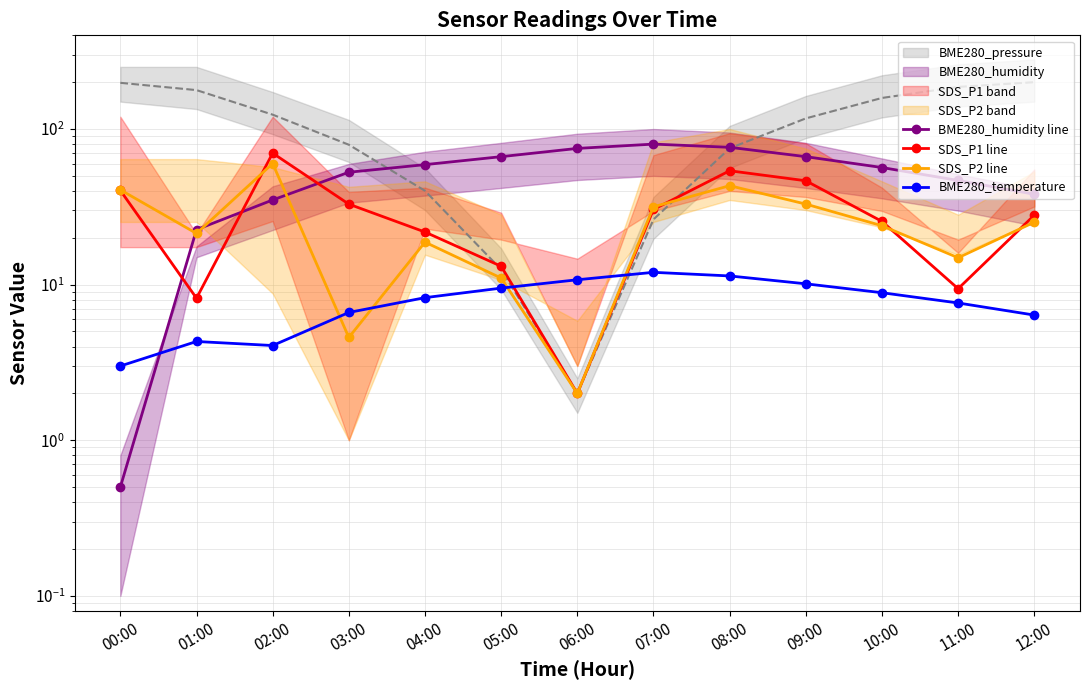

The value of BME280_humidity line at 08:00 is 76.3. True or false?

True